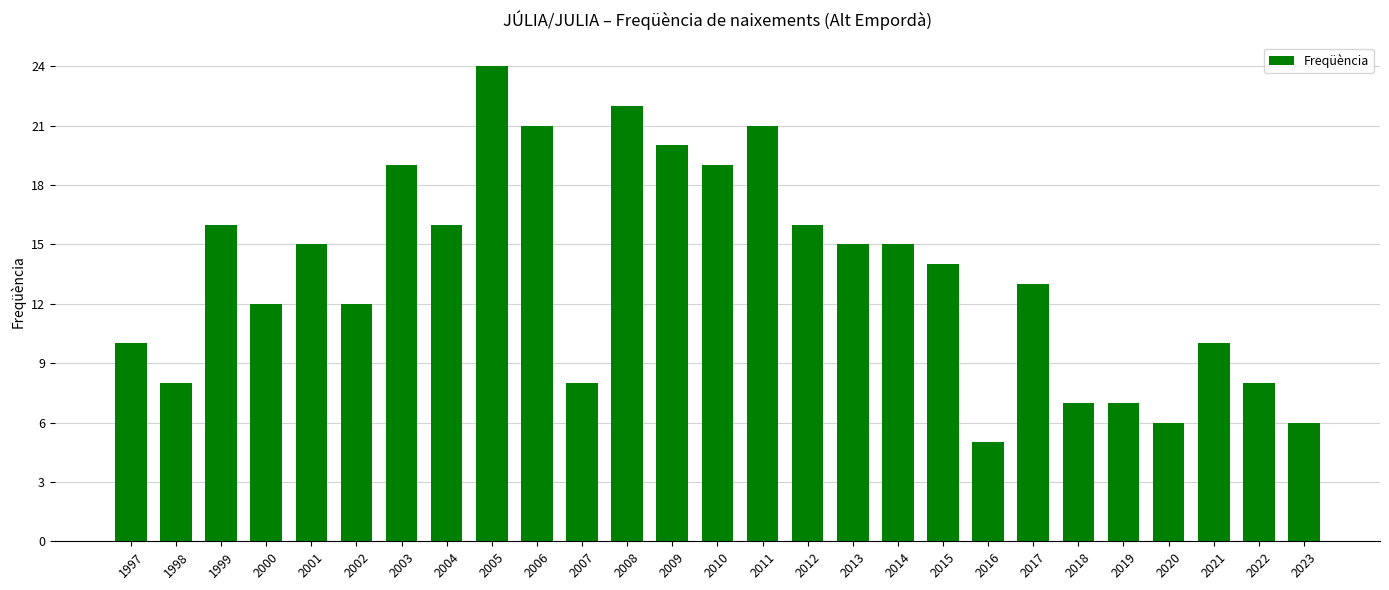

Reading left to right, what are all the values shown in this chart?

1997=10	1998=8	1999=16	2000=12	2001=15	2002=12	2003=19	2004=16	2005=24	2006=21	2007=8	2008=22	2009=20	2010=19	2011=21	2012=16	2013=15	2014=15	2015=14	2016=5	2017=13	2018=7	2019=7	2020=6	2021=10	2022=8	2023=6